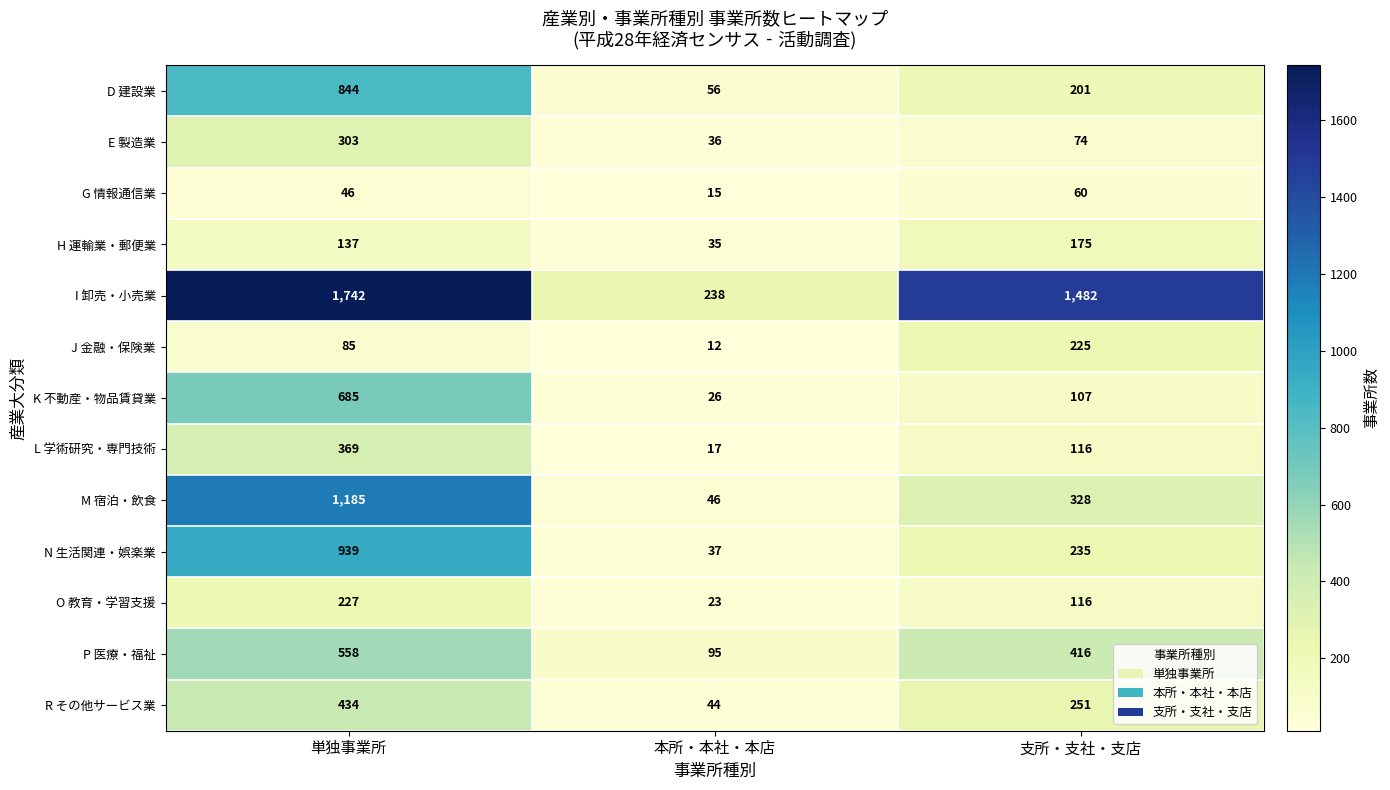

List the labels in order of P 医療・福祉 value, largest first.

単独事業所, 支所・支社・支店, 本所・本社・本店